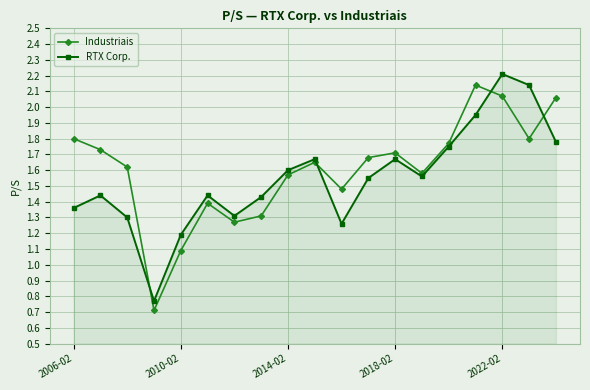

In Industriais, how many points are higher than both neighbors (excluding endpoints)?

4